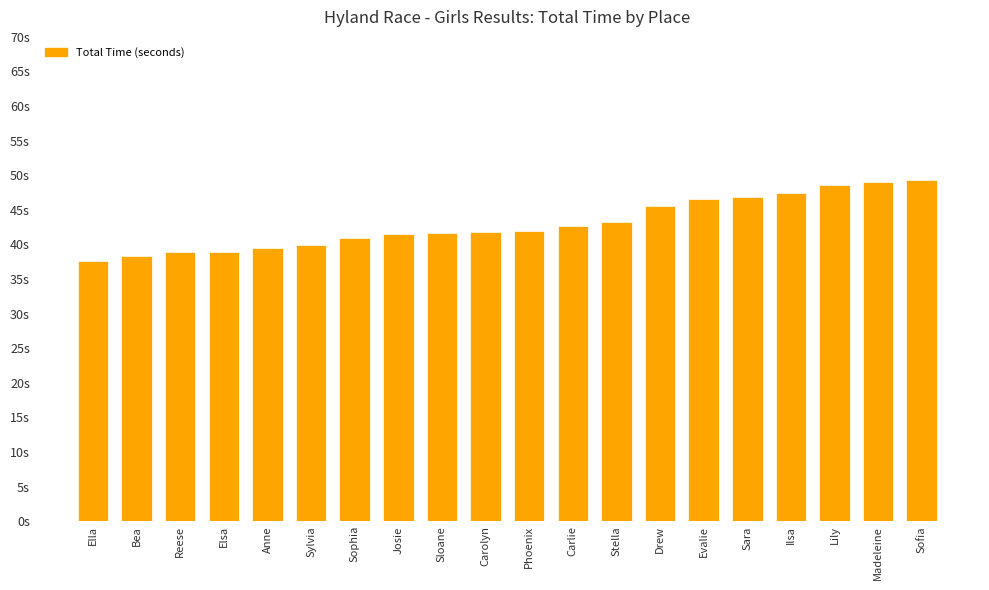

Does the chart contain any negative values?

No